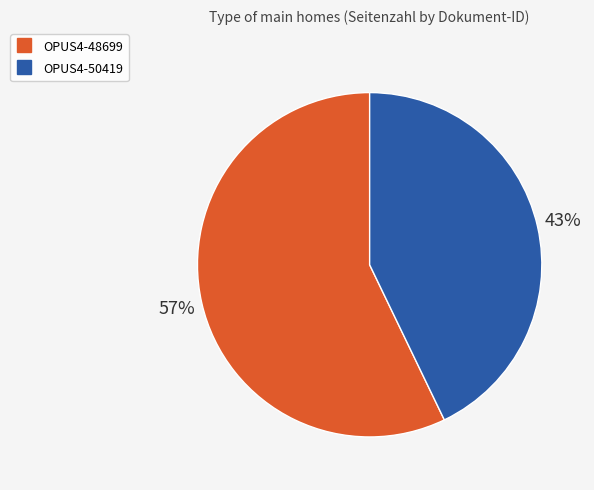

The OPUS4-48699 slice represents 67% of the pie. True or false?

False